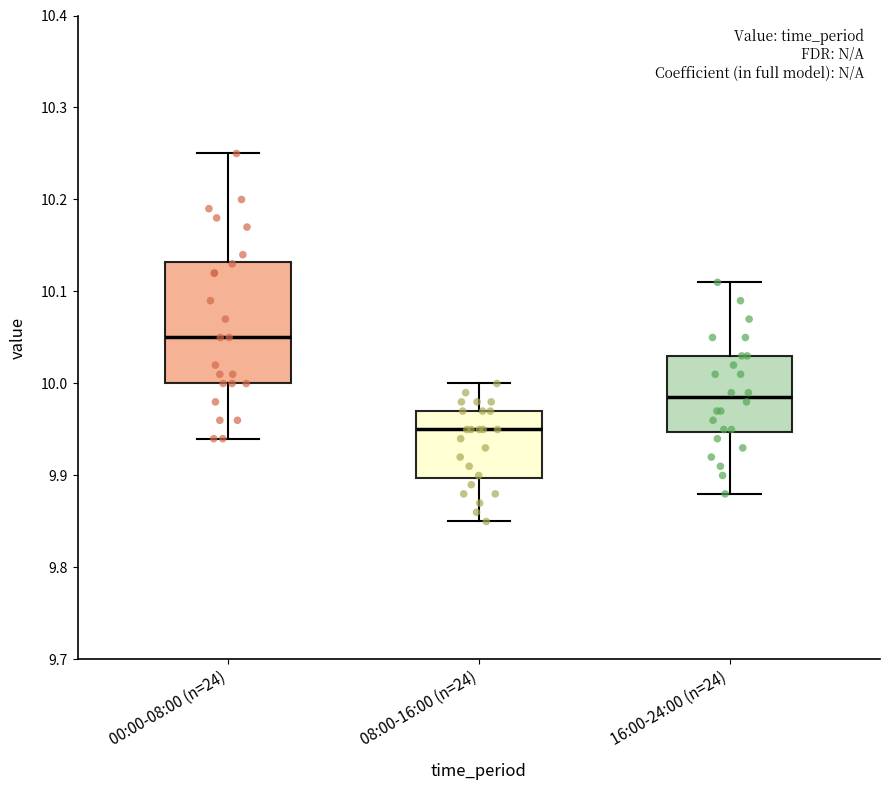

Which box has the highest median line?

00:00-08:00 (n=24)